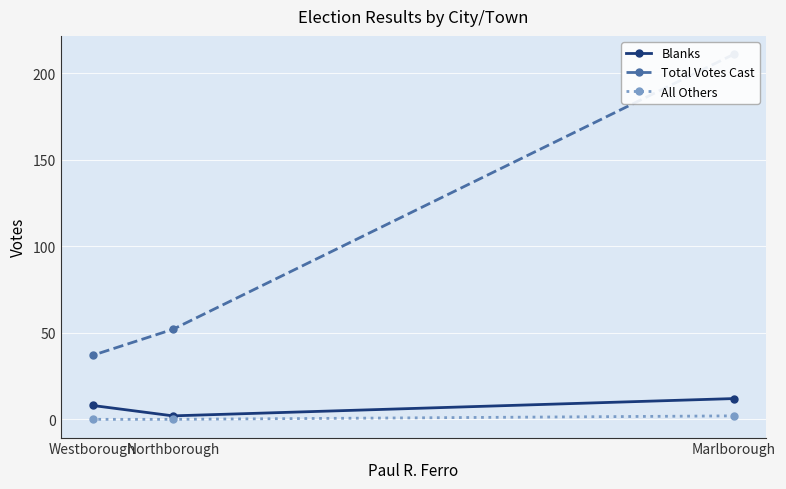

Is this an area chart (filled region under the line)?

No